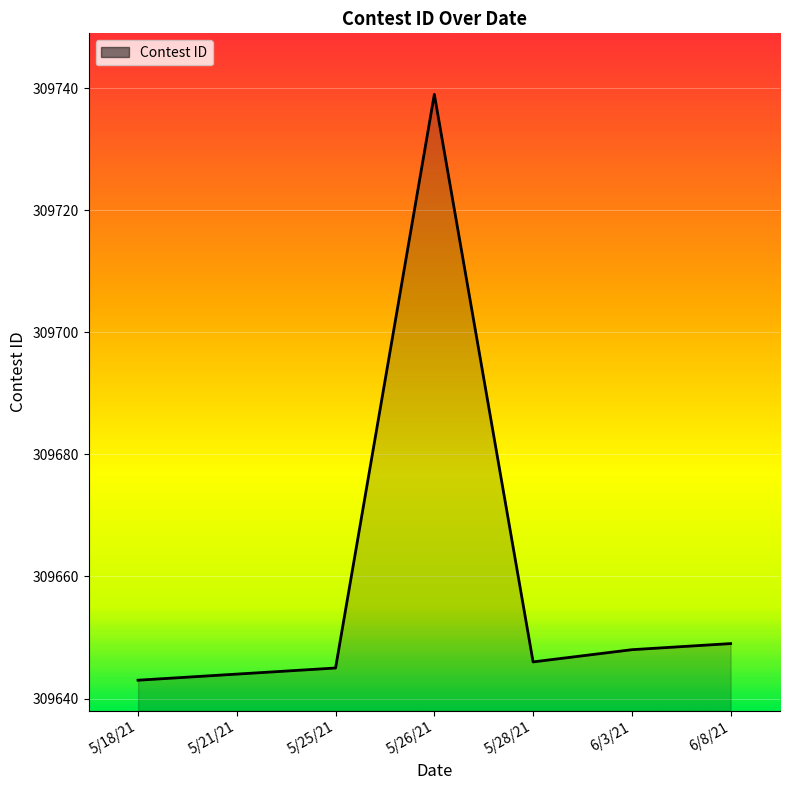

True or false: the data has more than 2 interior local peaks.

False